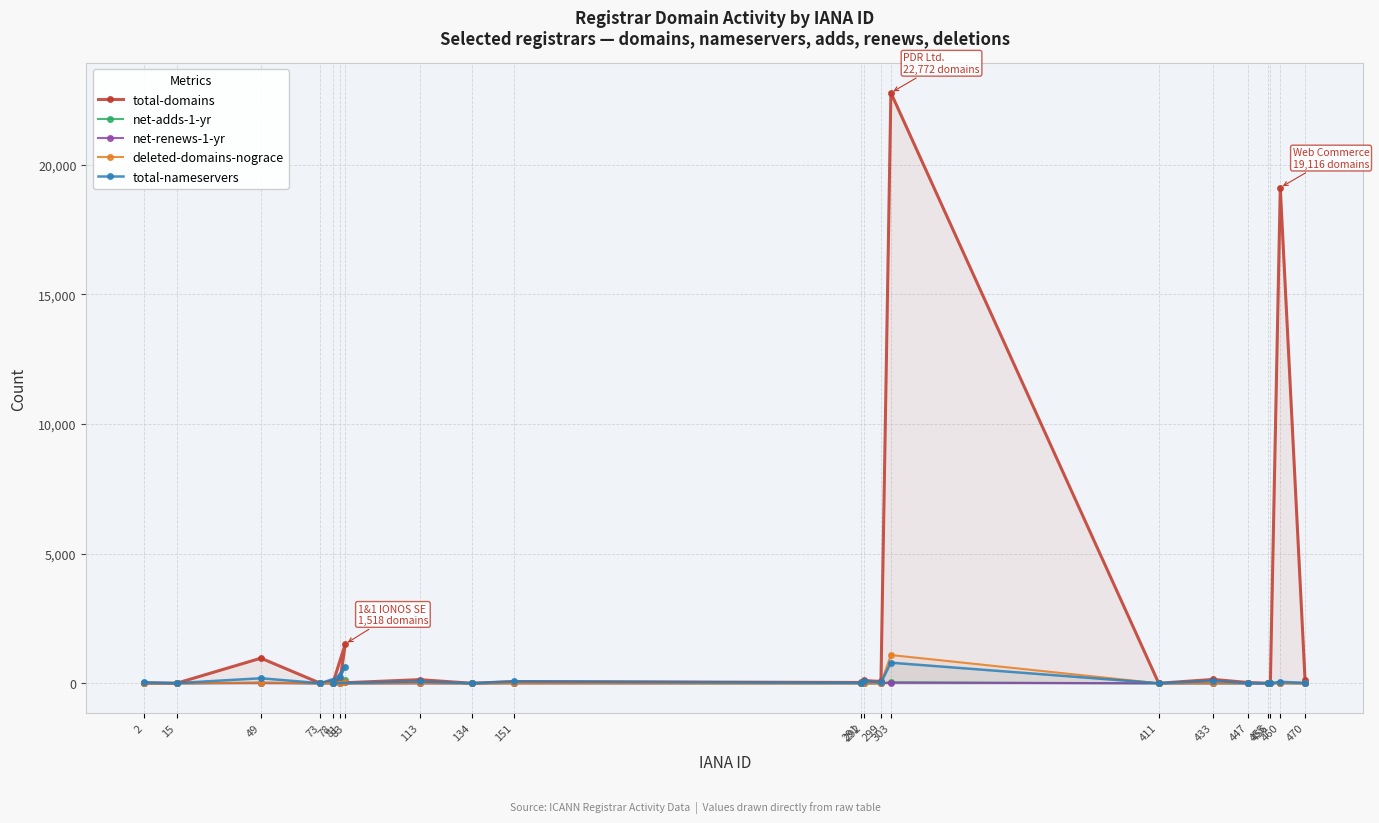

How many interior local peaks does the total-nameservers series have?

9